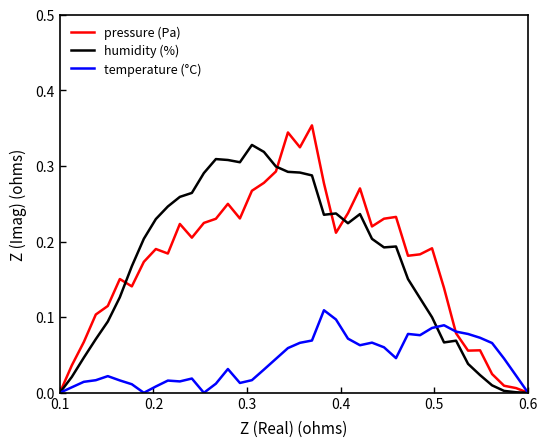

Which series has the largest range (max minus min)?

pressure (Pa)